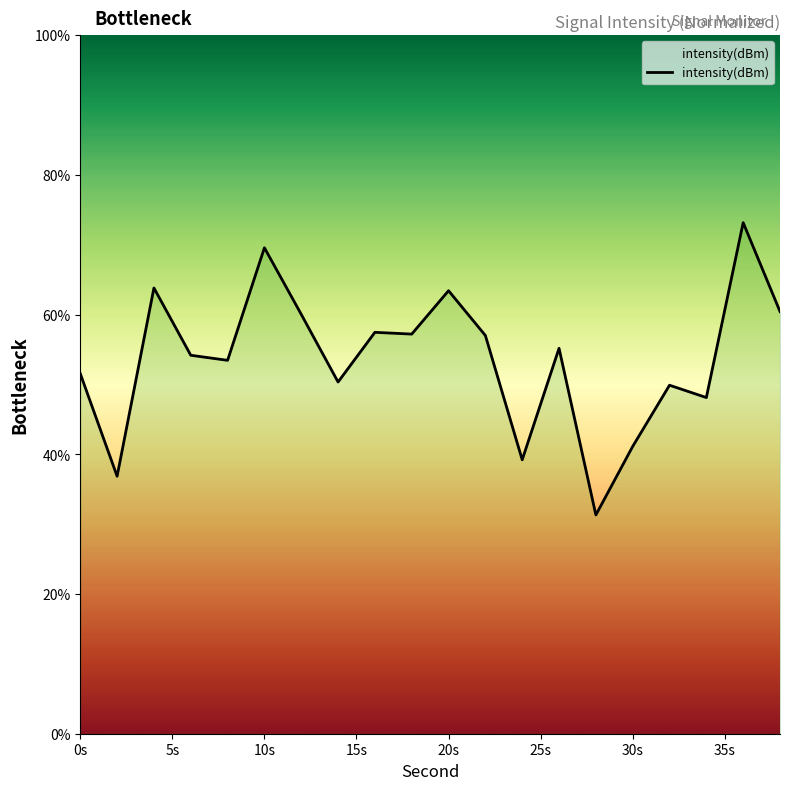

What is the sum of all values?

1073.3